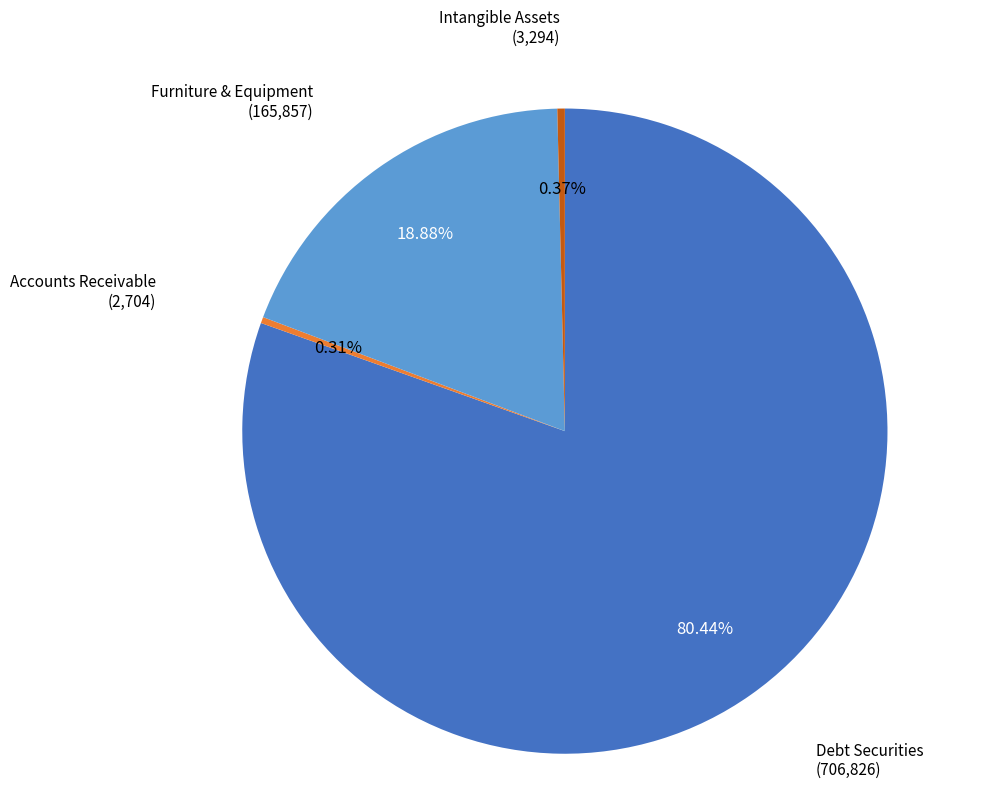

How many slices are in this pie chart?

4